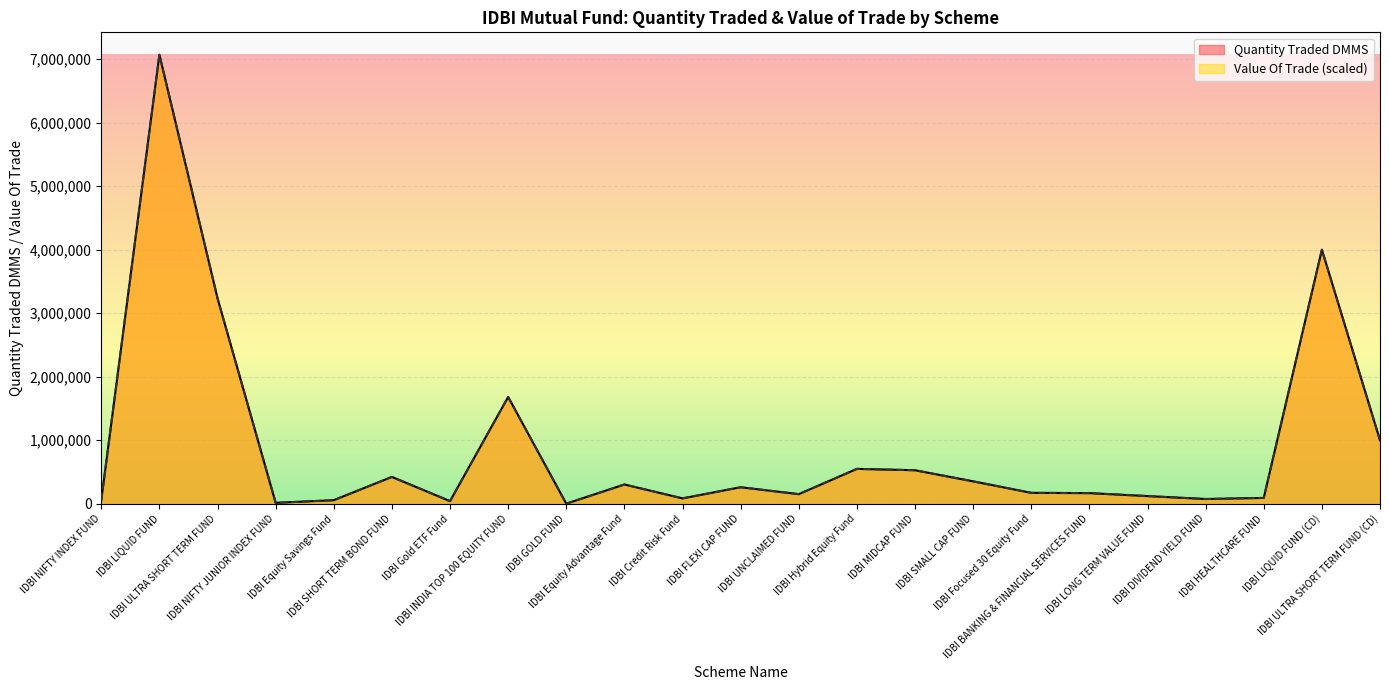

What is the sum of all Value Of Trade values?

20450000.0